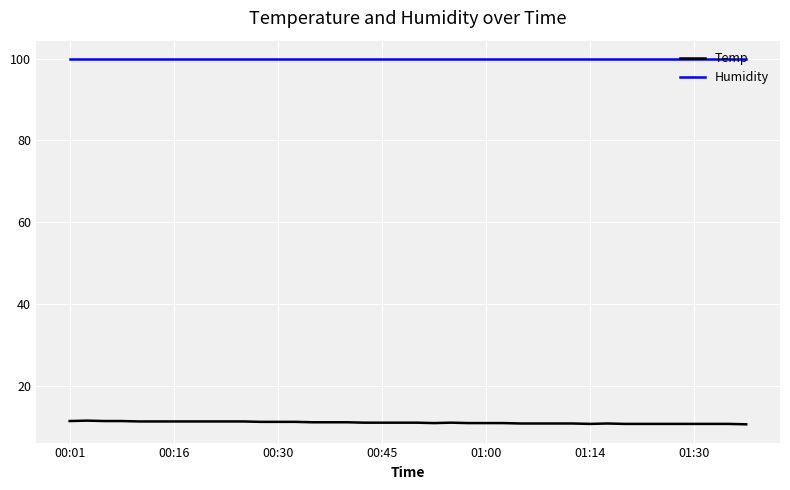

What is the highest value of the Humidity series?

99.9